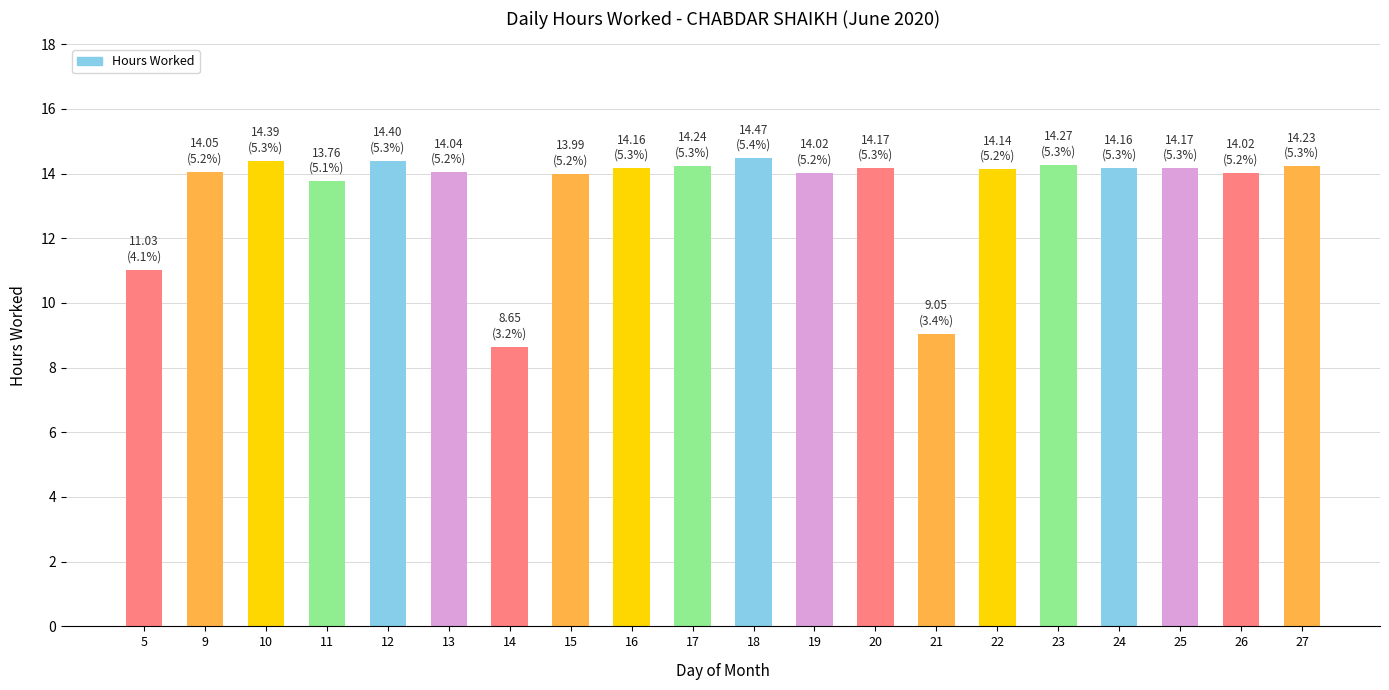

Read the value at 11.

13.8